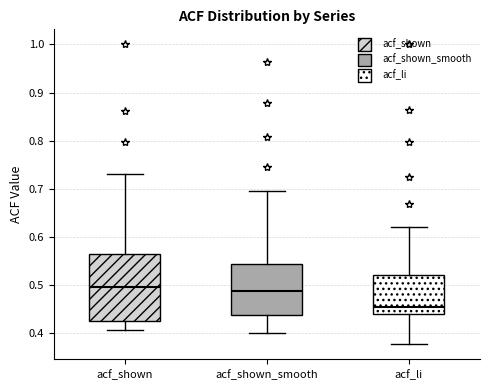

Reading left to right, read every box against the y-axis: the position of its median line, the range the box covers, and the ends of its whiskers. The values are not printed on the chart, so give them approximately, as read against the axis.

acf_shown: median 0.50, box 0.43 to 0.57, whiskers 0.41 to 0.73
acf_shown_smooth: median 0.49, box 0.44 to 0.54, whiskers 0.40 to 0.70
acf_li: median 0.45, box 0.44 to 0.52, whiskers 0.38 to 0.62